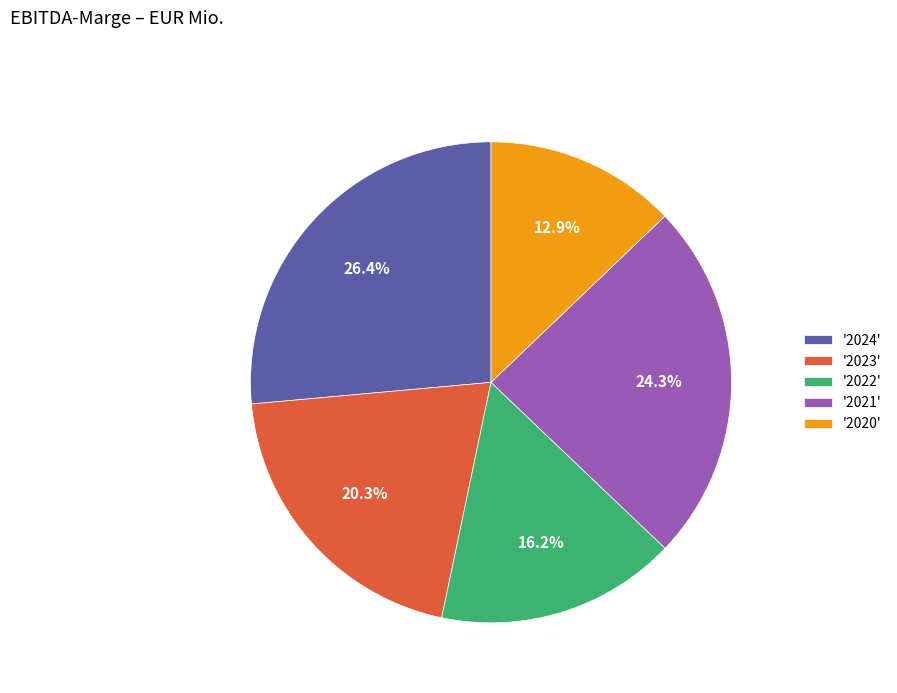

Is the sum of '2024' and '2021' greater than half?

Yes